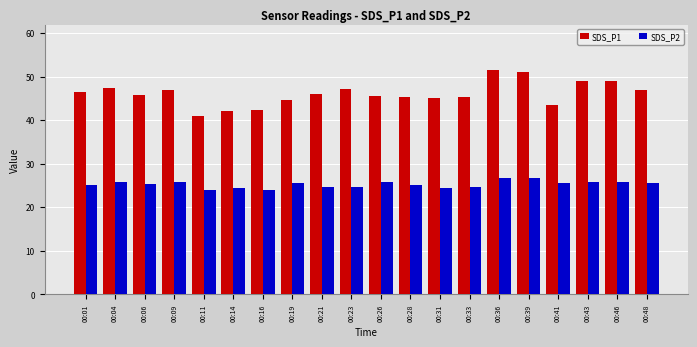

What is the sum of the SDS_P2 values at 00:01 and 00:41?

50.6